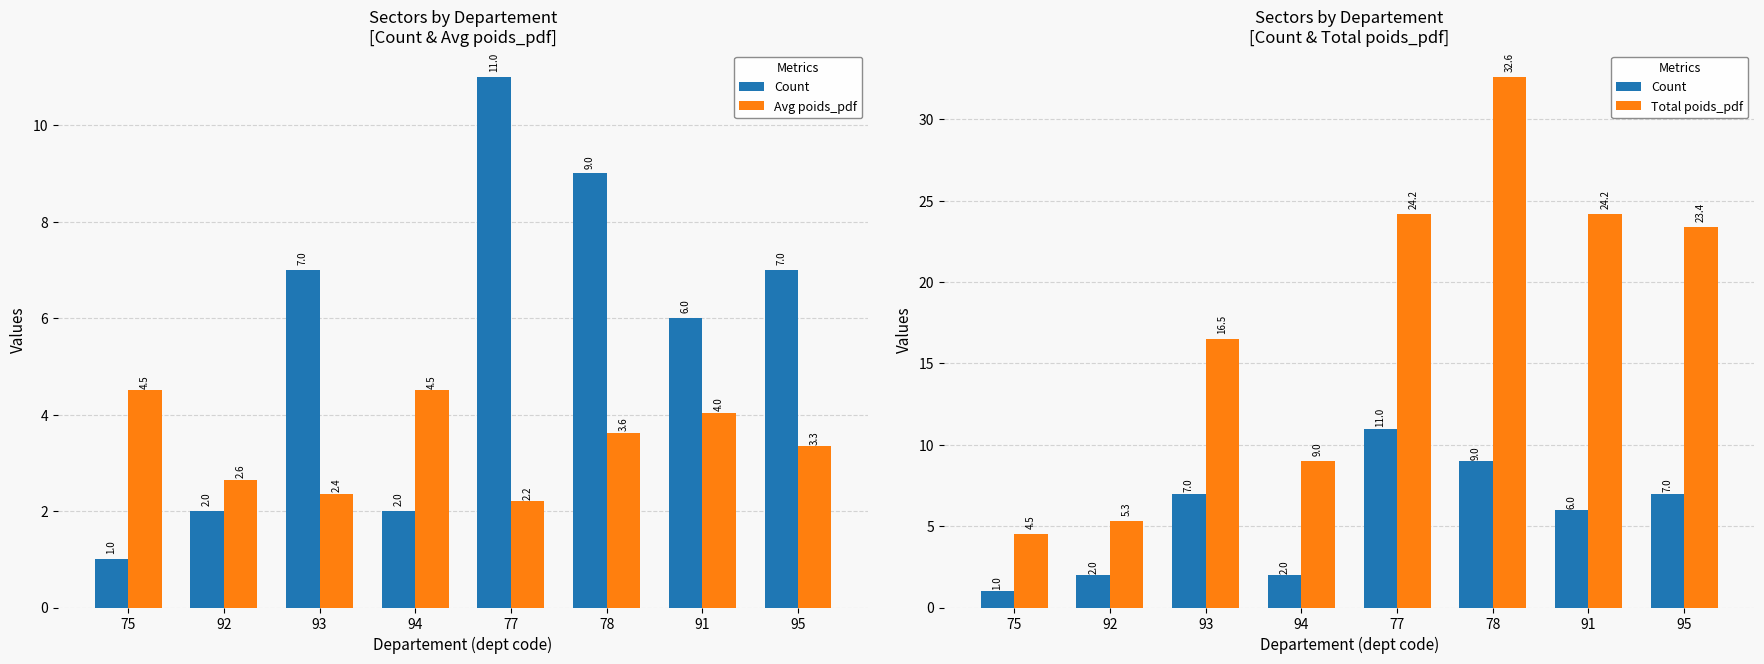

Reading left to right, transcribe all the data shown in this chart.

Count: 75=1.0	92=2.0	93=7.0	94=2.0	77=11.0	78=9.0	91=6.0	95=7.0
Avg poids_pdf: 75=4.5	92=2.6	93=2.4	94=4.5	77=2.2	78=3.6	91=4.0	95=3.3
Total poids_pdf: 75=4.5	92=5.3	93=16.5	94=9.0	77=24.2	78=32.6	91=24.2	95=23.4